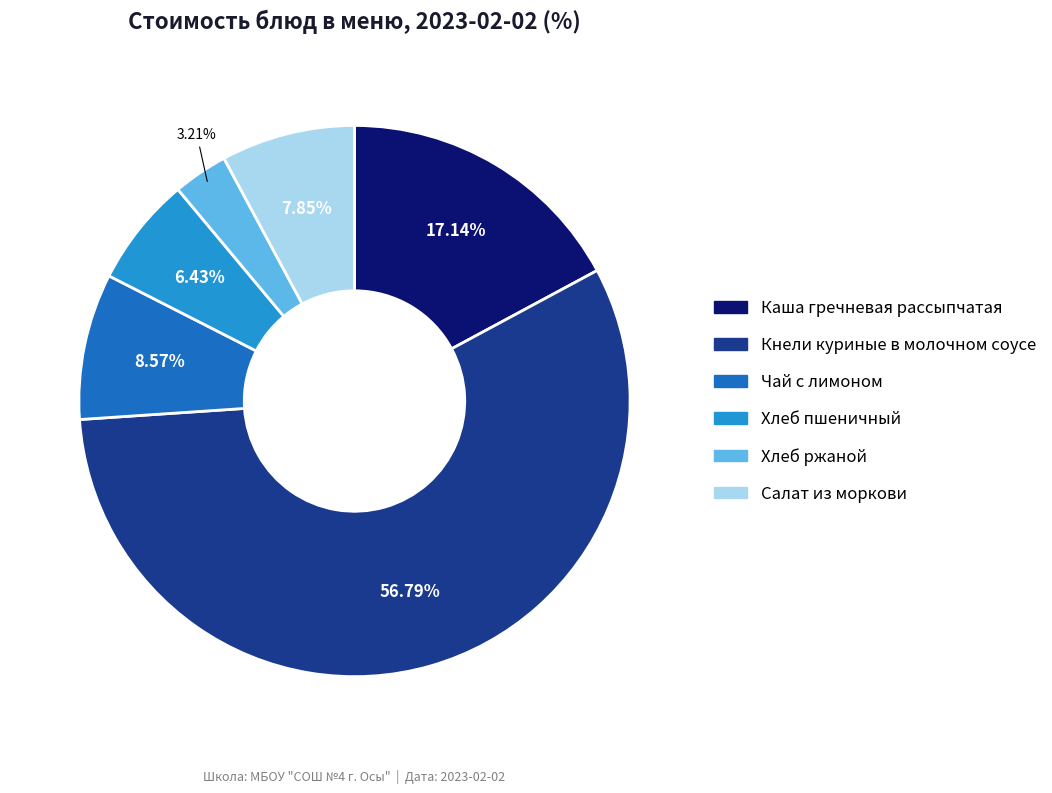

True or false: Кнели куриные в молочном соусе accounts for 68% of the total.

False